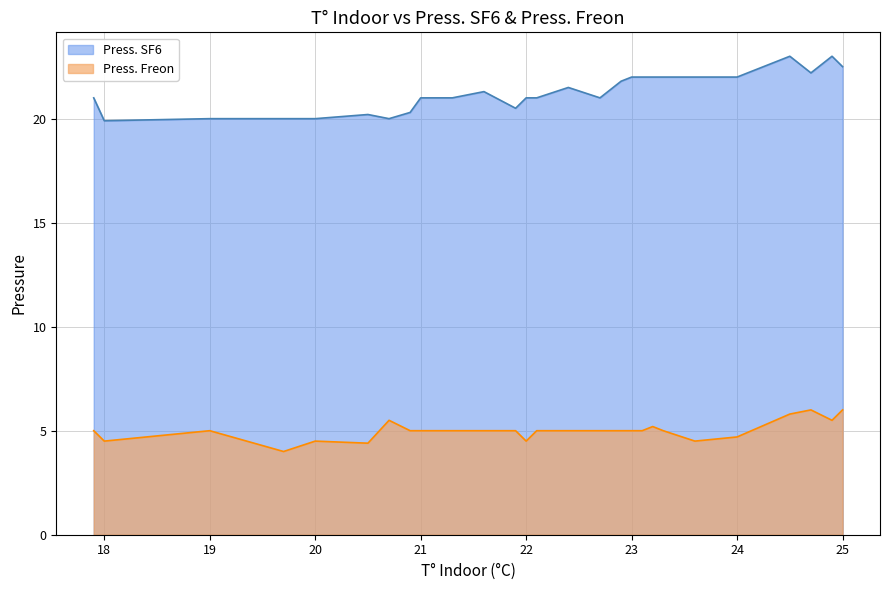

Reading left to right, transcribe all the data shown in this chart.

Press. SF6: 21.0	19.9	20.0	20.0	20.0	20.2	20.0	20.3	21.0	21.0	21.0	21.3	20.5	21.0	21.0	21.5	21.0	21.8	22.0	22.0	22.0	22.0	22.0	22.0	23.0	22.2	23.0	22.5
Press. Freon: 5.0	4.5	5.0	4.0	4.5	4.4	5.5	5.0	5.0	5.0	5.0	5.0	5.0	4.5	5.0	5.0	5.0	5.0	5.0	5.0	5.2	5.0	4.5	4.7	5.8	6.0	5.5	6.0